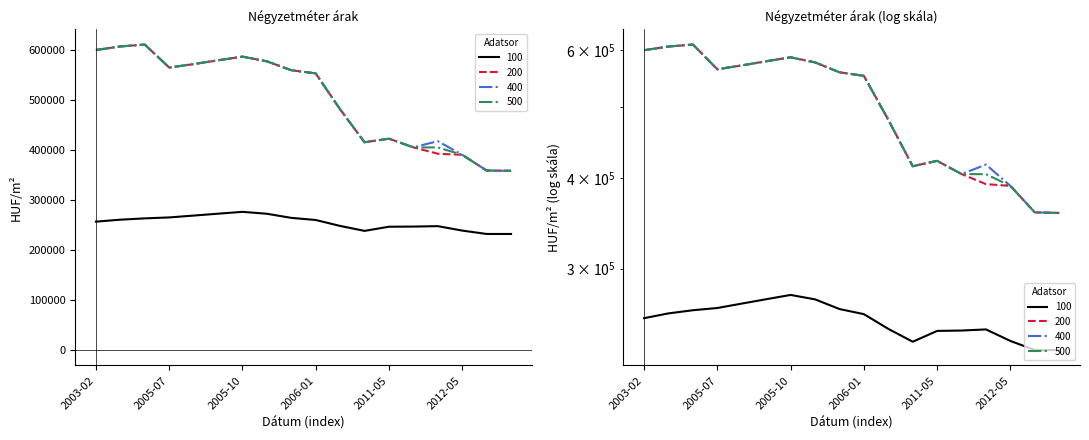

Is the value of Szoras felso hatar at 2006-01 greater than the value of Atlagos real ar at 2005-08?

No